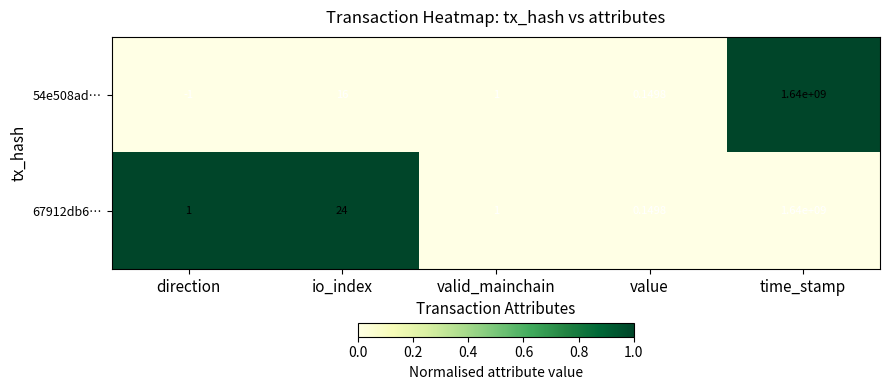

At which category is the sum across all series the highest?

time_stamp